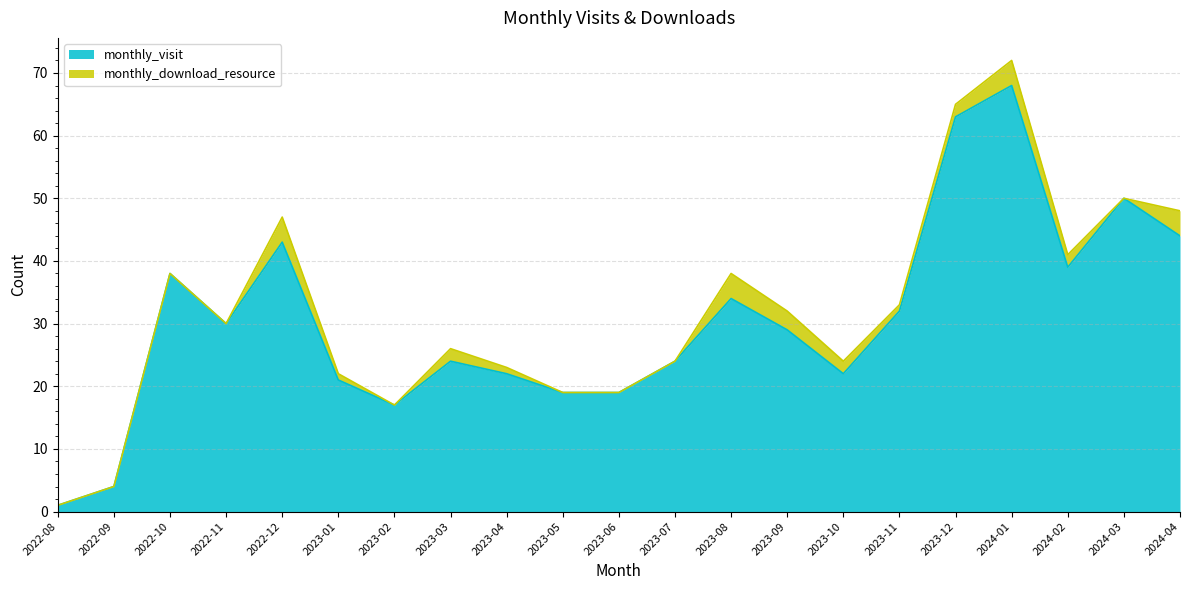

Reading left to right, what are all the values shown in this chart?

1	4	38	30	43	21	17	24	22	19	19	24	34	29	22	32	63	68	39	50	44